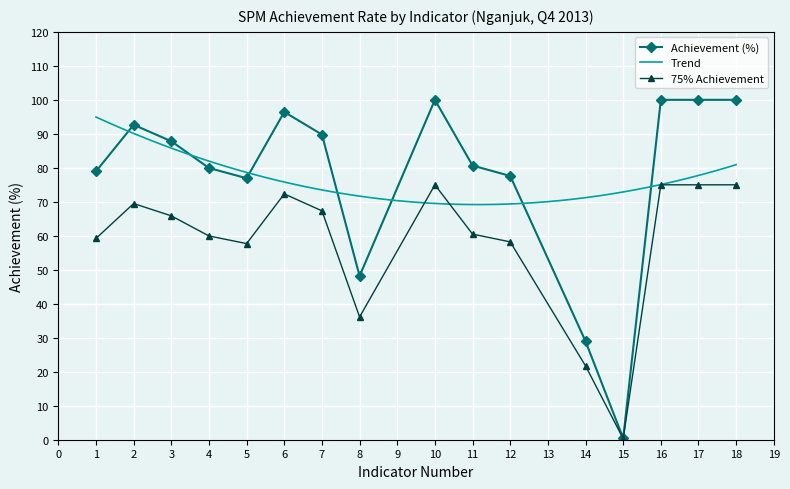

Is it true that the value at 15 is 0.4?

True